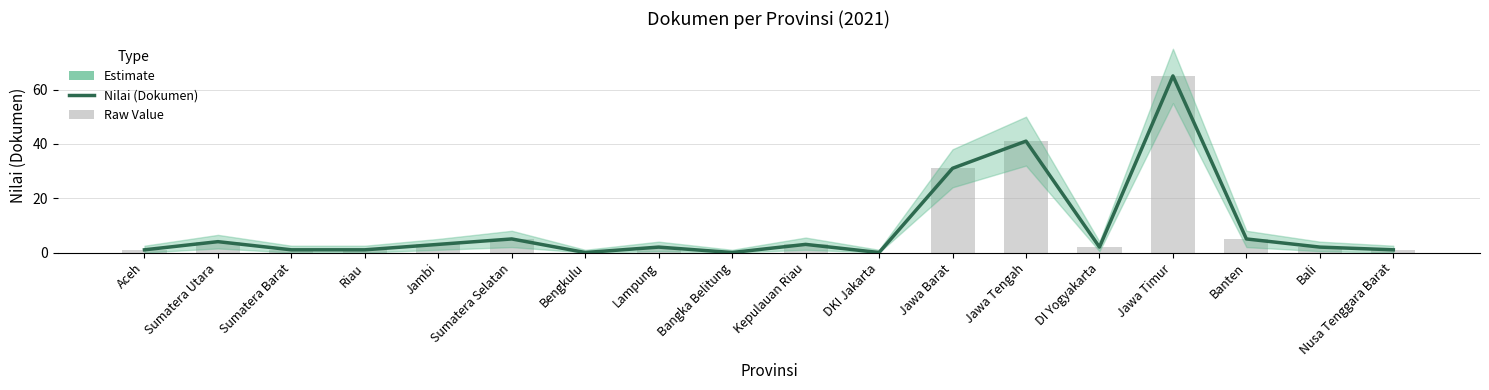

Reading right to left, list all the values displayed in this chart.

1	2	5	65	2	41	31	0	3	0	2	0	5	3	1	1	4	1